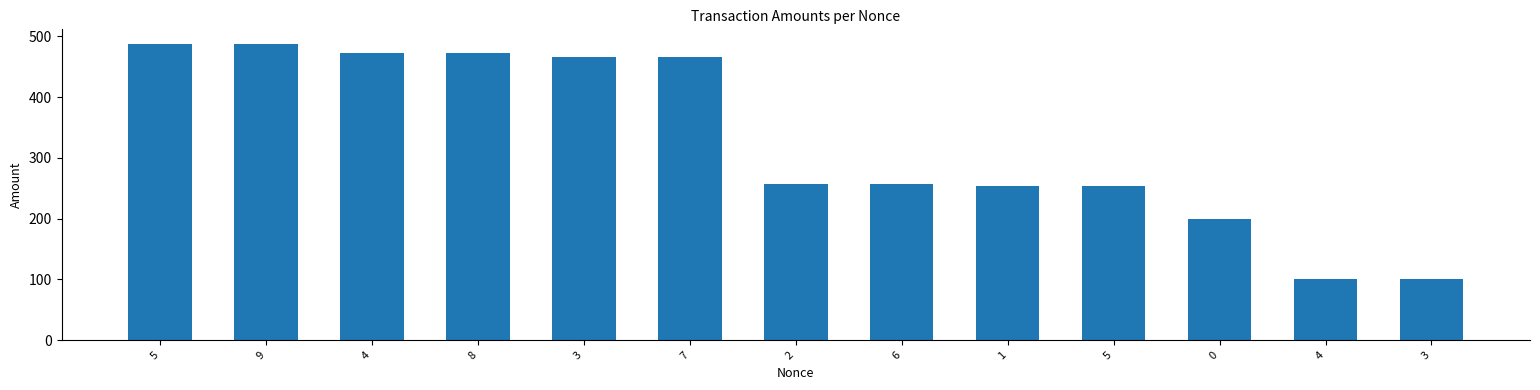

List the labels in order of value, smallest first.

4, 3, 0, 1, 5, 2, 6, 3, 7, 4, 8, 5, 9